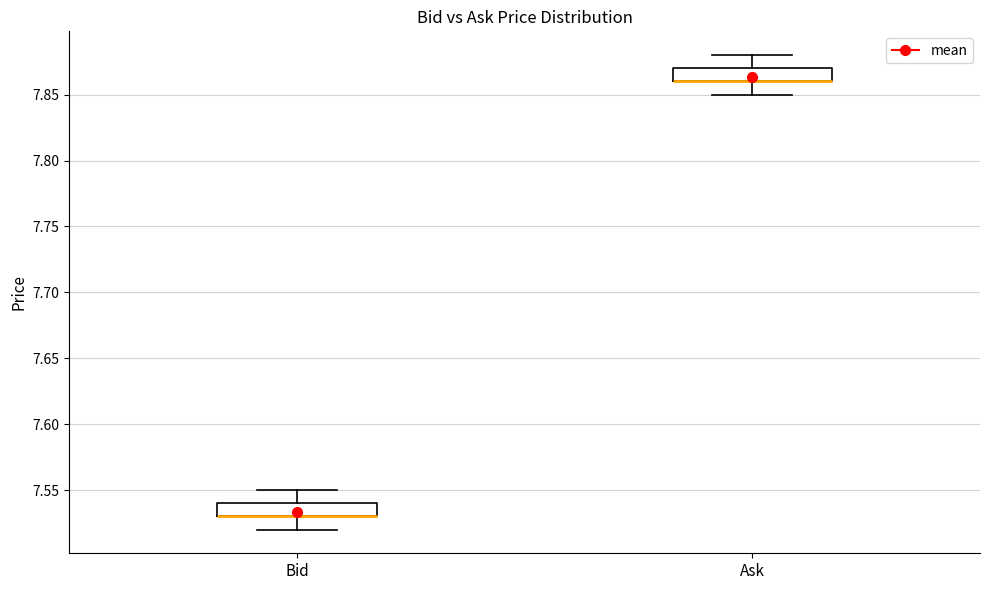

Reading left to right, read every box against the y-axis: the position of its median line, the range the box covers, and the ends of its whiskers. The values are not printed on the chart, so give them approximately, as read against the axis.

Bid: median 7.53 (drawn on the box's lower edge), box 7.53 to 7.54, whiskers 7.52 to 7.55
Ask: median 7.86 (drawn on the box's lower edge), box 7.86 to 7.87, whiskers 7.85 to 7.88